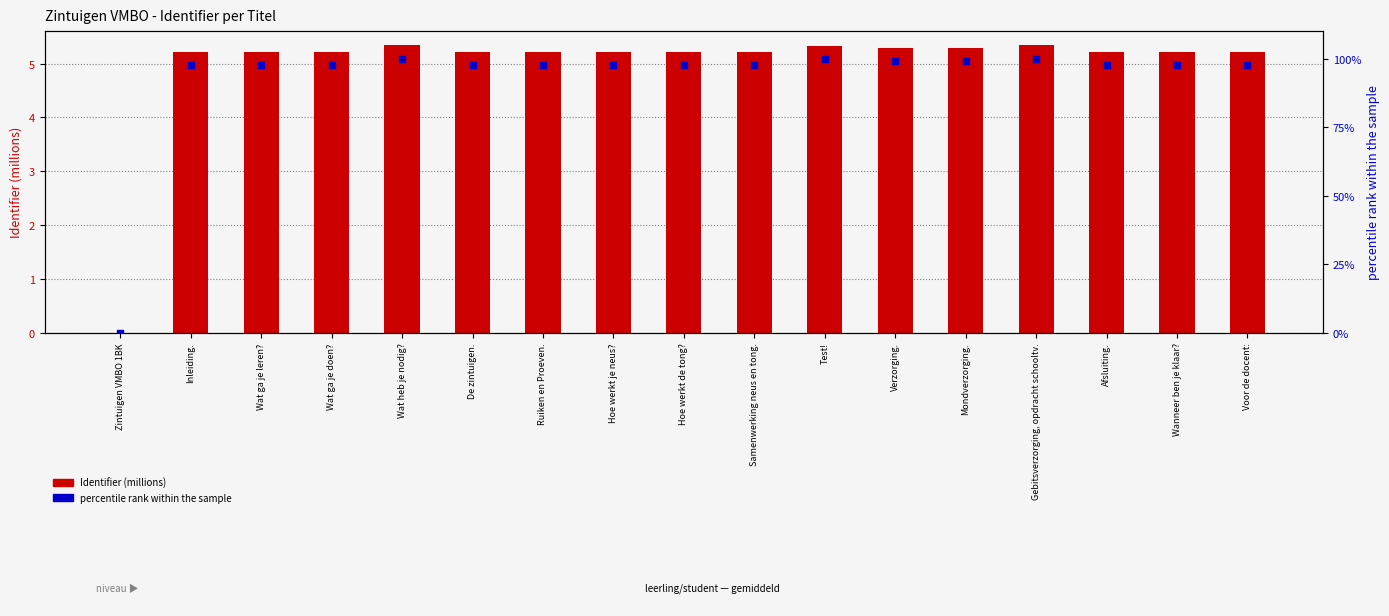

What are all the series names shown in the legend?

Identifier (millions), percentile rank